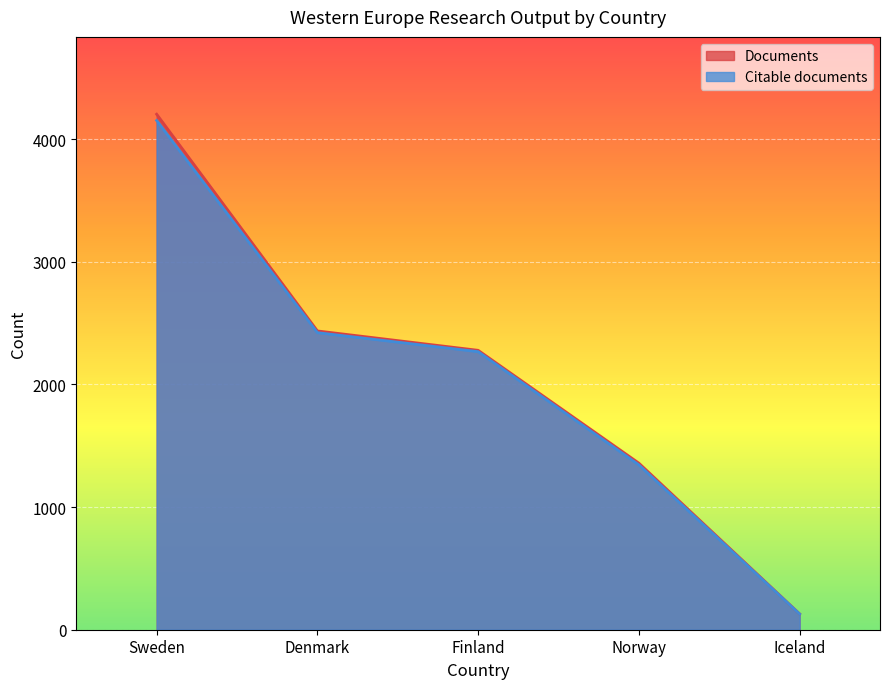

Is the value of Citable documents at Finland greater than the value of Documents at Denmark?

No